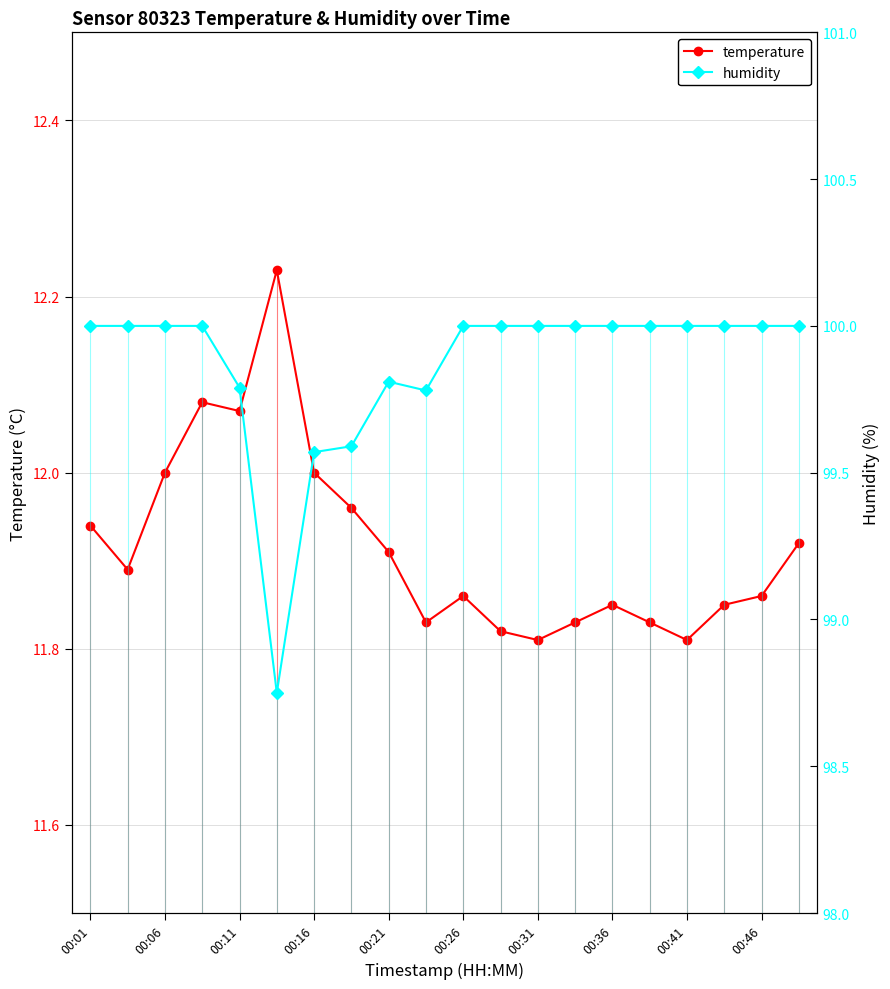

In humidity, how many points are lower than both neighbors (excluding endpoints)?

2